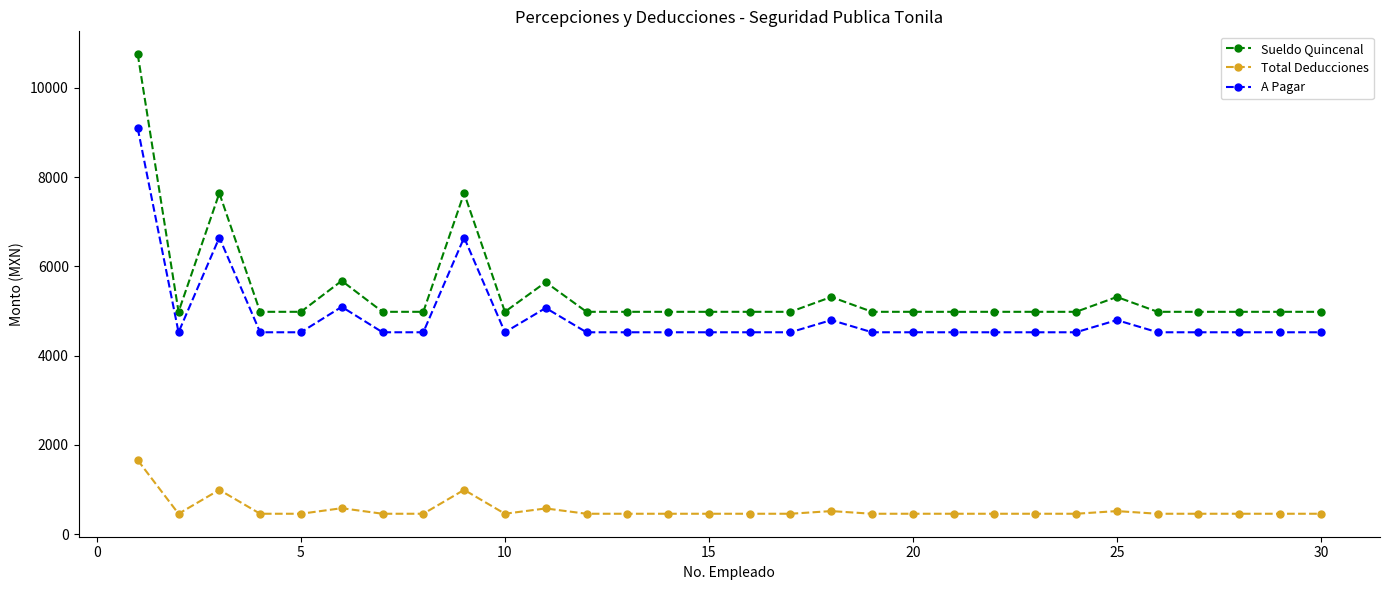

What is the highest value of the Sueldo Quincenal series?

10750.5